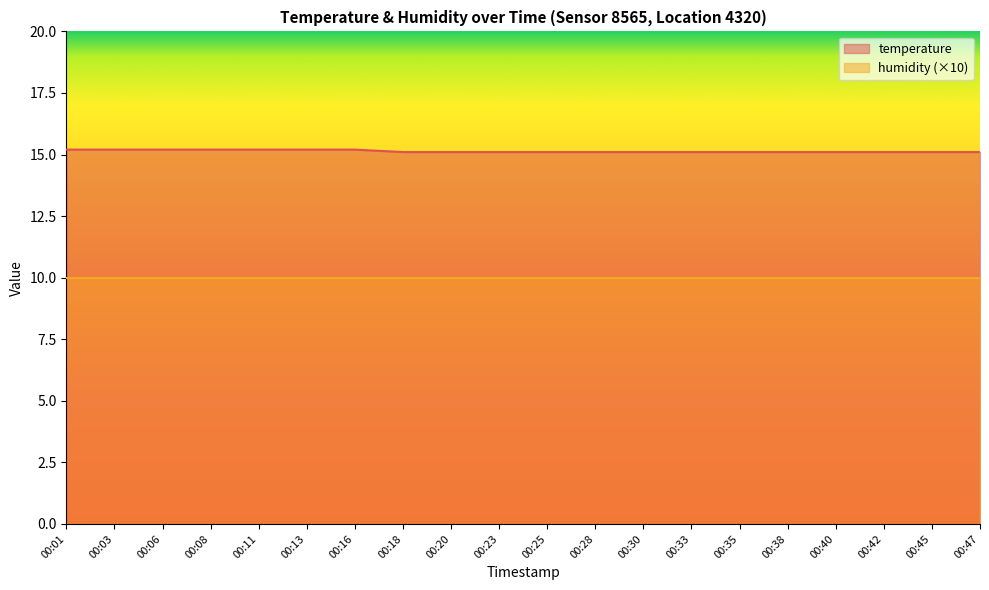

List the labels in order of value, smallest first.

00:18, 00:20, 00:23, 00:25, 00:28, 00:30, 00:33, 00:35, 00:38, 00:40, 00:42, 00:45, 00:47, 00:01, 00:03, 00:06, 00:08, 00:11, 00:13, 00:16